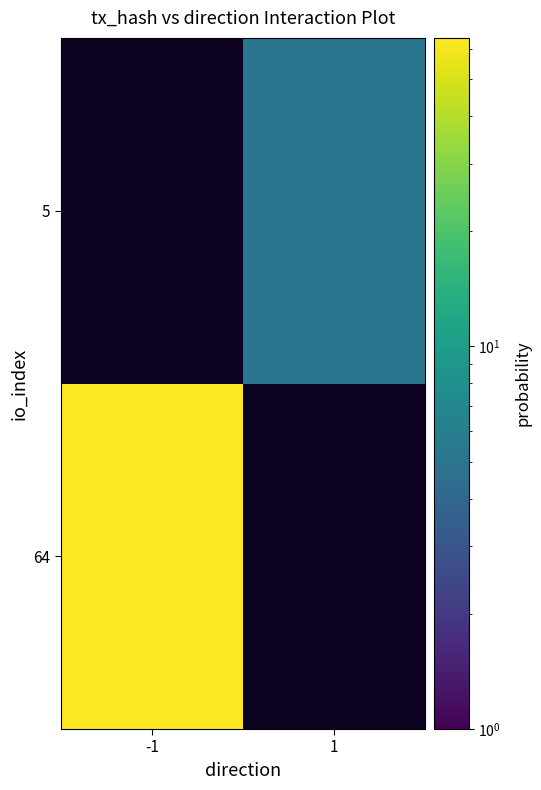

Rank the categories by 5 value from highest to lowest.

-1, 1